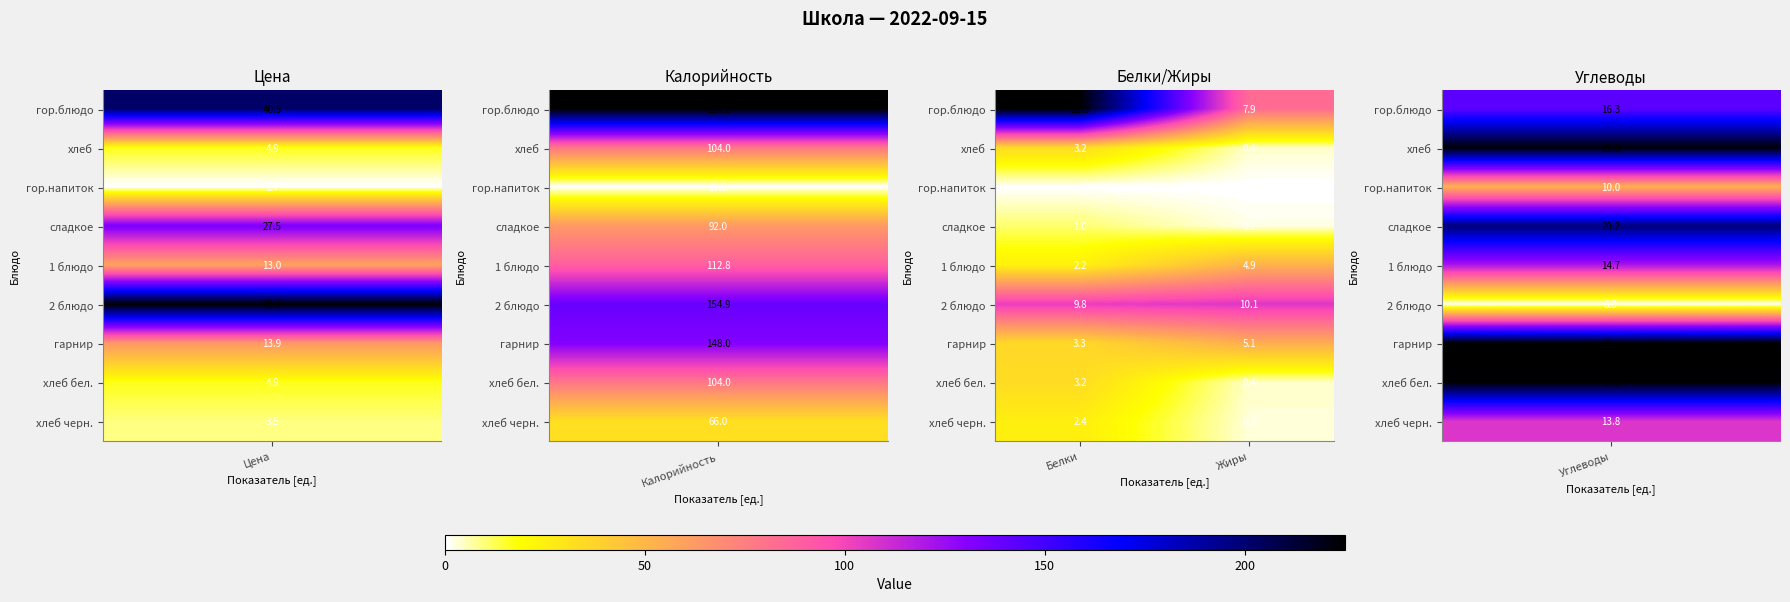

How many values in the 2 блюдо series are below 10?

1